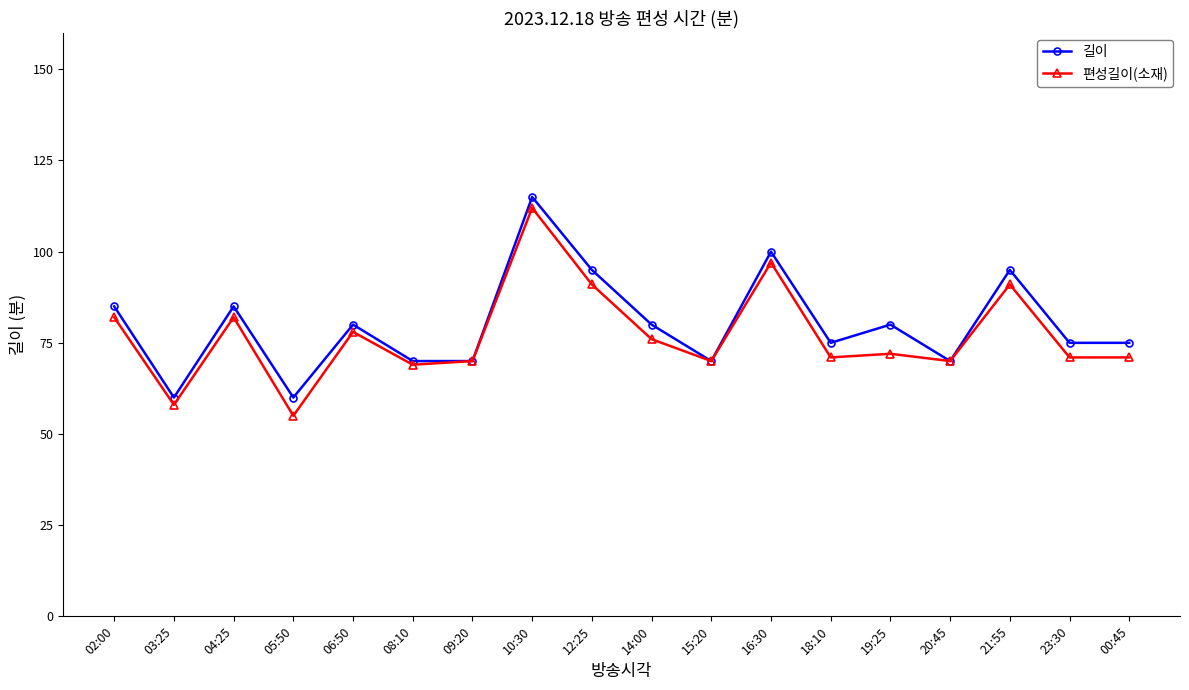

How many values in the 편성길이(소재) series are below 72?

9